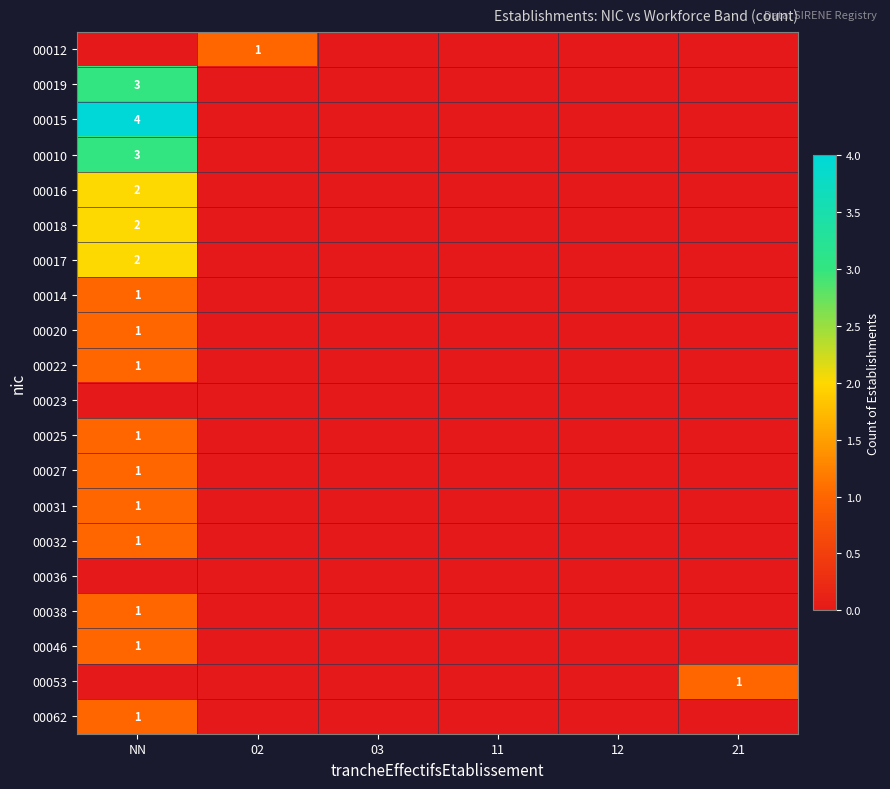

True or false: 00020 has a value of 0 at NN.

False